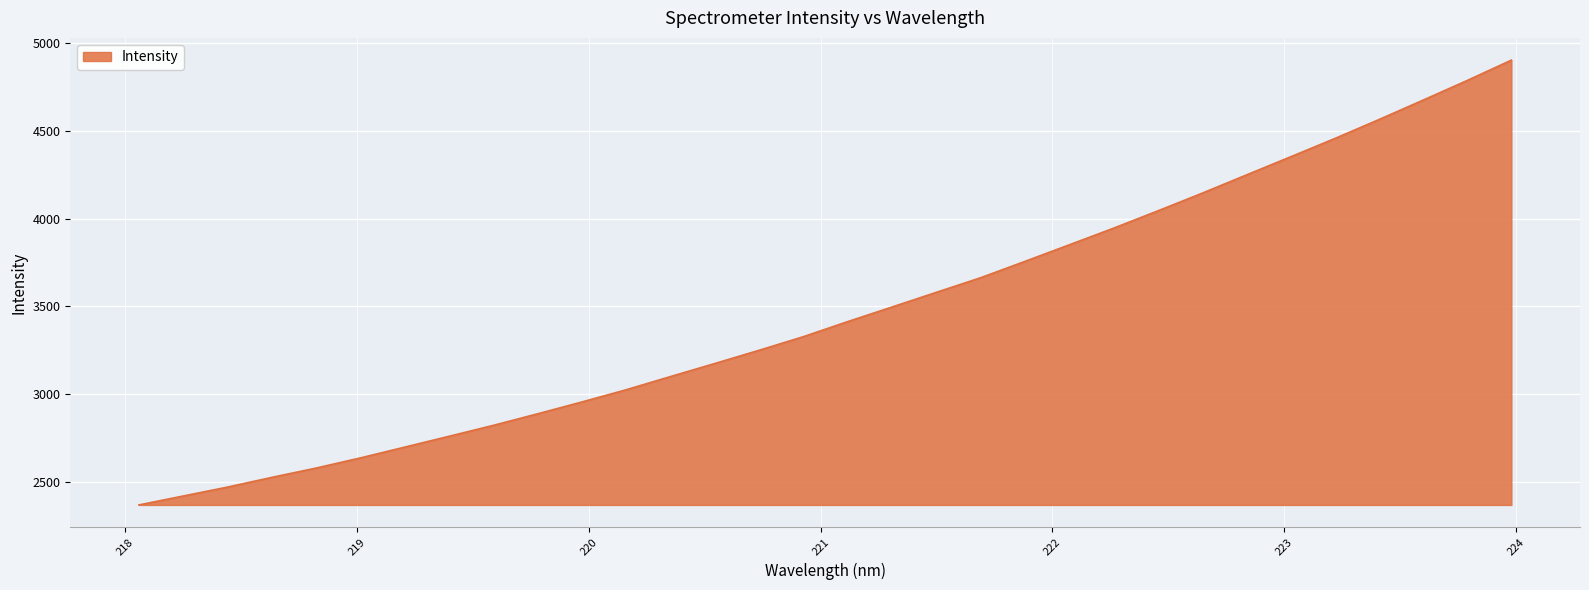

What is the average value?

3464.4